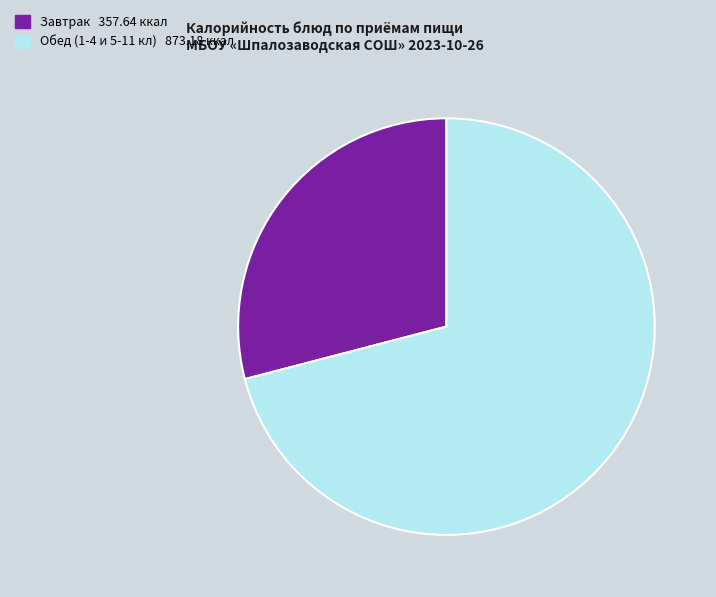

Count the number of slices in the pie.

2